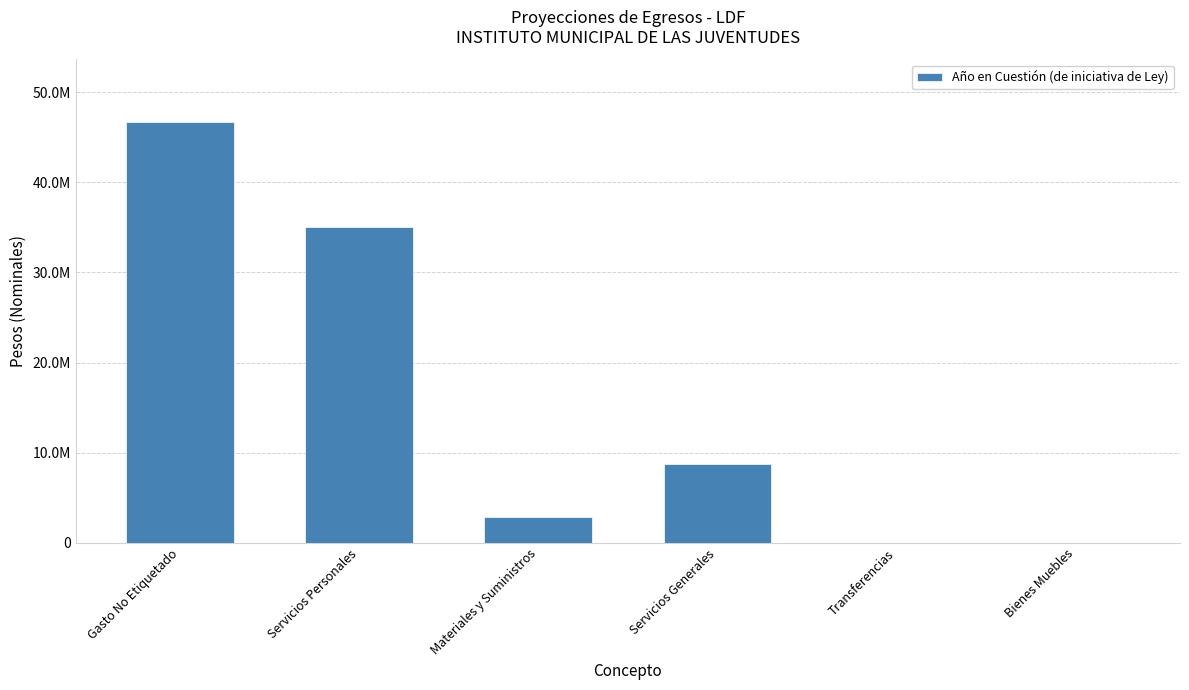

Which category has the highest value across all series?

Gasto No Etiquetado